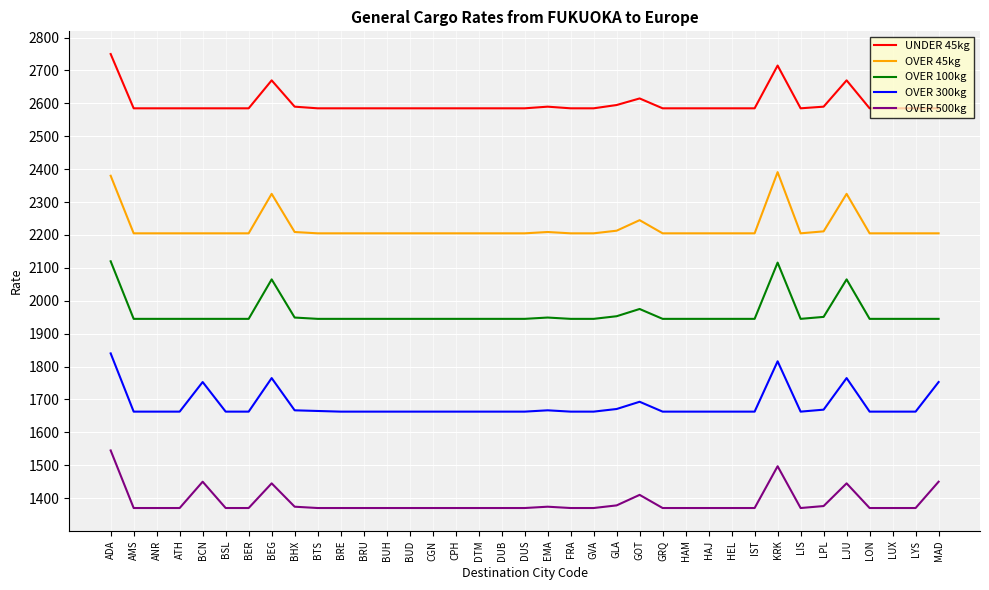

Is this an area chart (filled region under the line)?

No